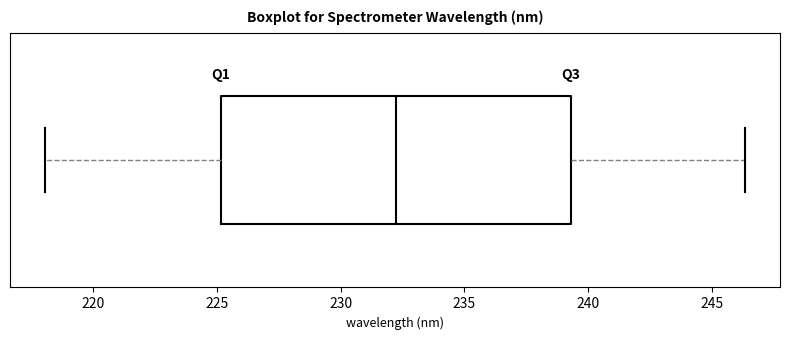

Transcribe this box plot: give where the median line is, the range the box spans, and where the two whiskers end, as read against the x-axis. The values are not printed on the chart, so give them approximately, as read against the axis.

median 232.5, box 225.0 to 239.5, whiskers 218.0 to 246.5